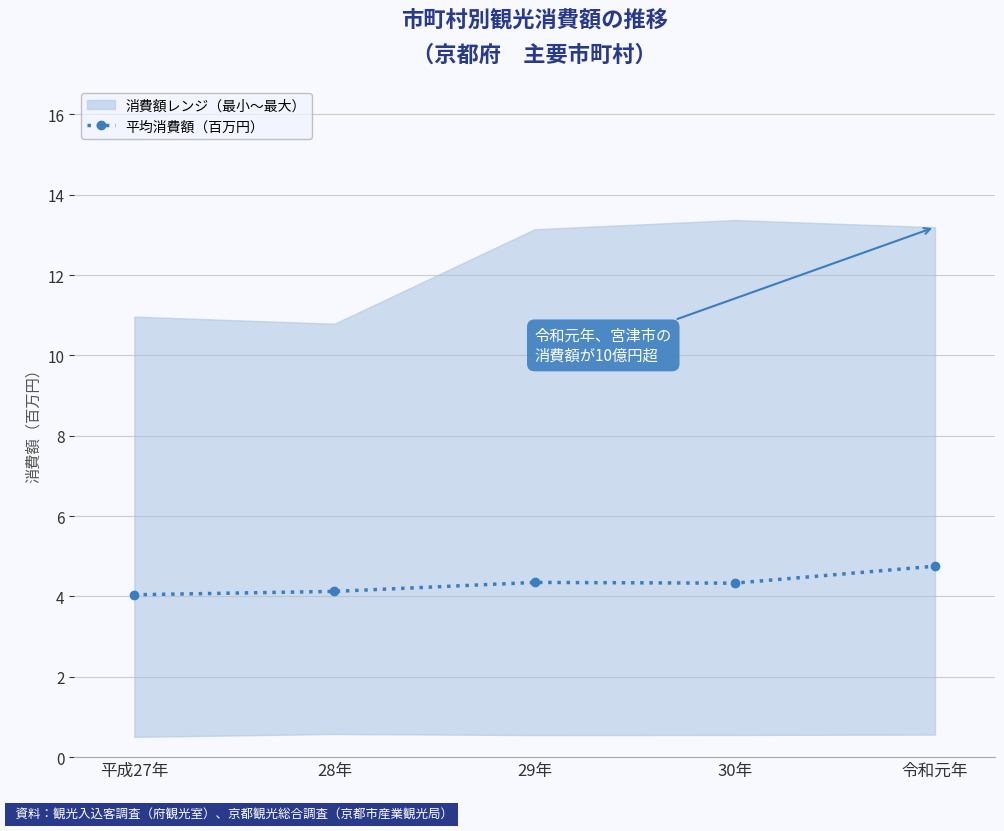

Reading left to right, transcribe all the data shown in this chart.

4.0	4.1	4.3	4.3	4.8